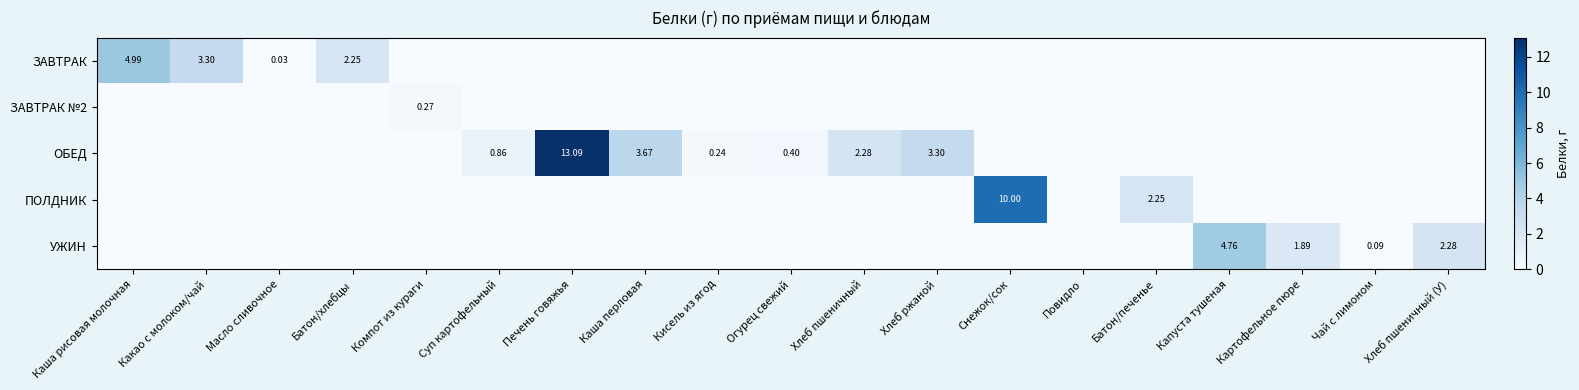

Which has a higher value, Каша перловая or Хлеб ржаной?

Каша перловая